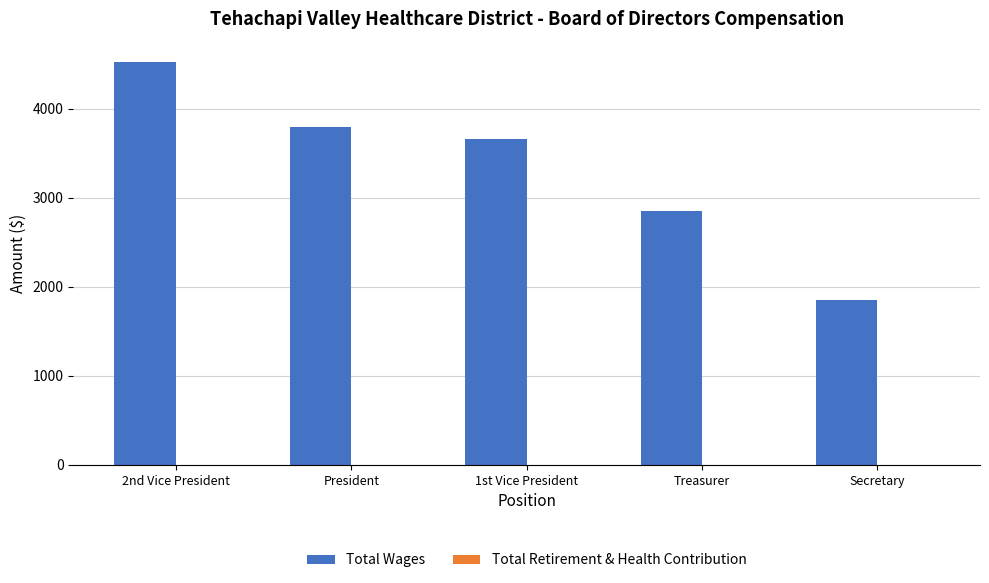

List the labels in order of value, largest first.

2nd Vice President, President, 1st Vice President, Treasurer, Secretary